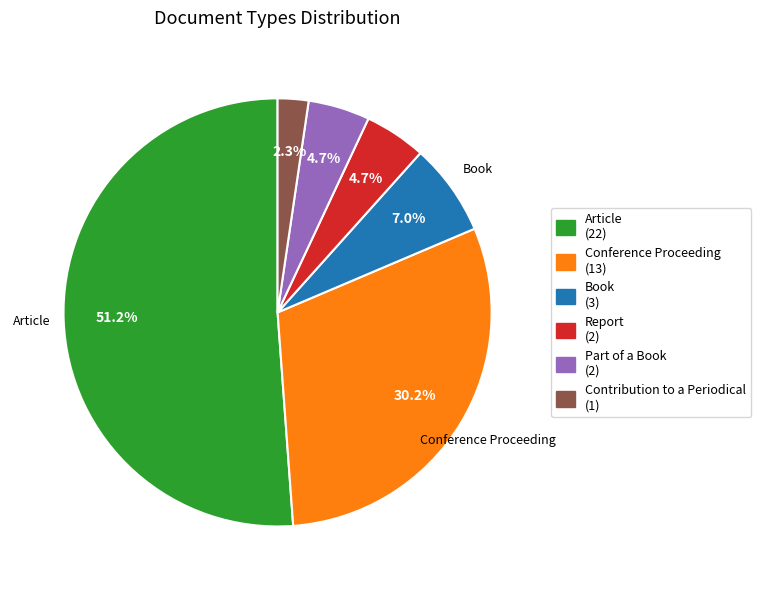

Is there a majority slice in this chart?

Yes